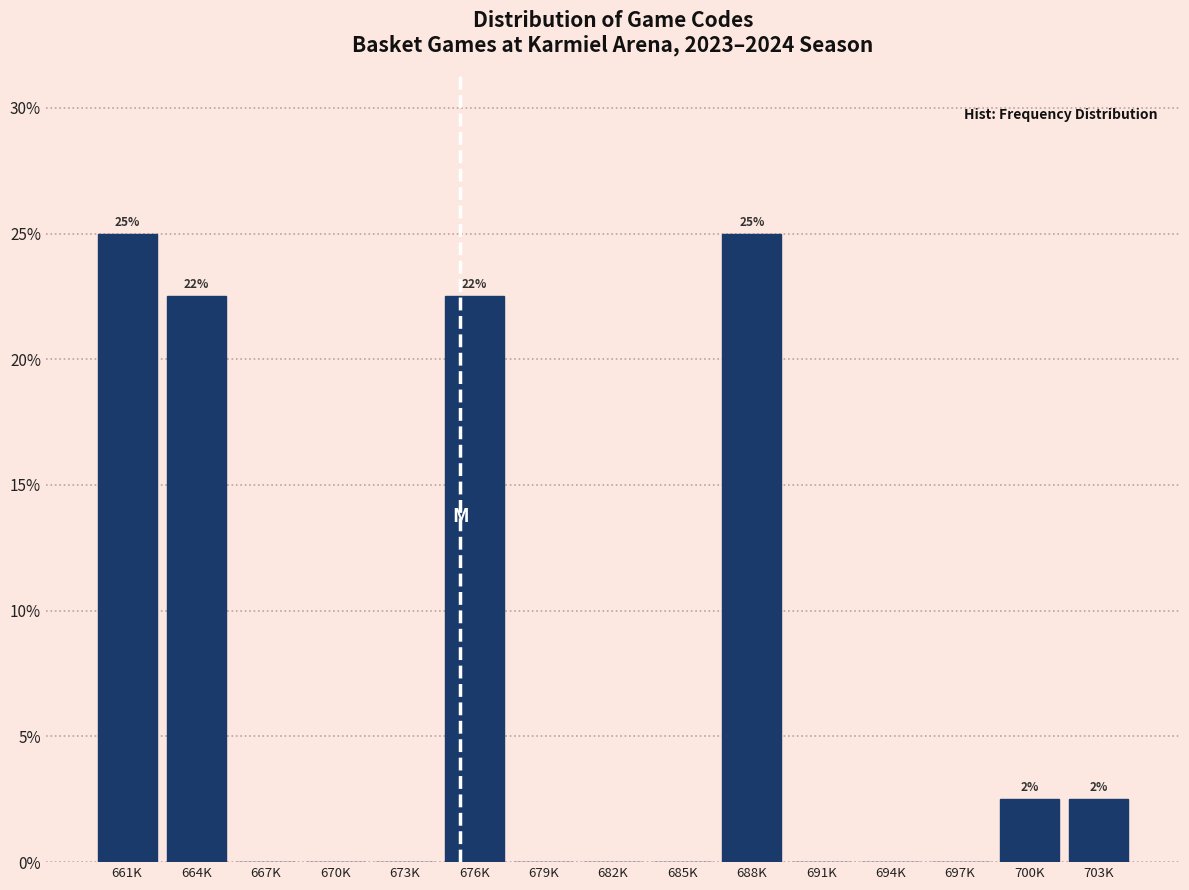

Reading left to right, extract all data points from this chart.

661K=25.0	664K=22.5	667K=0.0	670K=0.0	673K=0.0	676K=22.5	679K=0.0	682K=0.0	685K=0.0	688K=25.0	691K=0.0	694K=0.0	697K=0.0	700K=2.5	703K=2.5